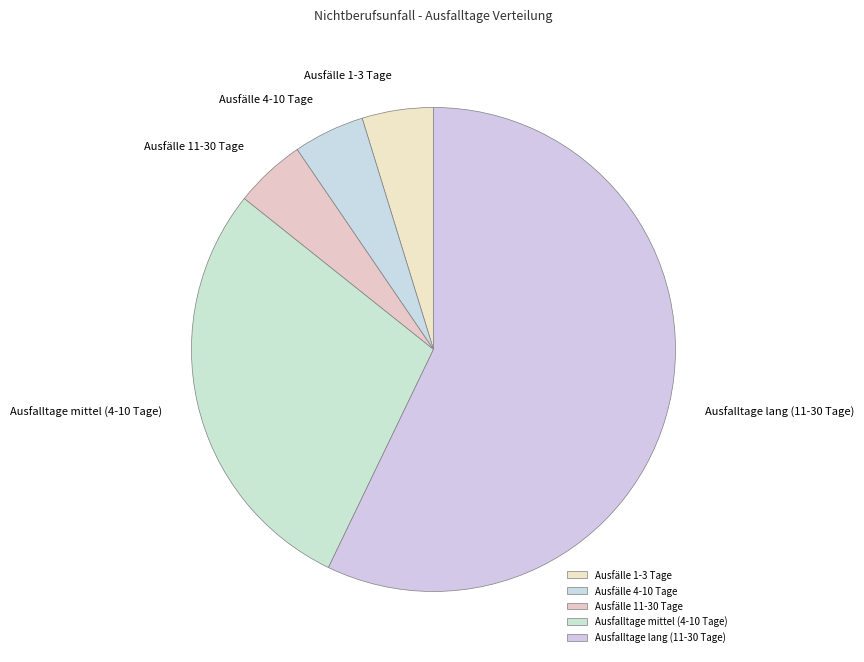

Which has a higher value, Ausfalltage lang (11-30 Tage) or Ausfälle 11-30 Tage?

Ausfalltage lang (11-30 Tage)